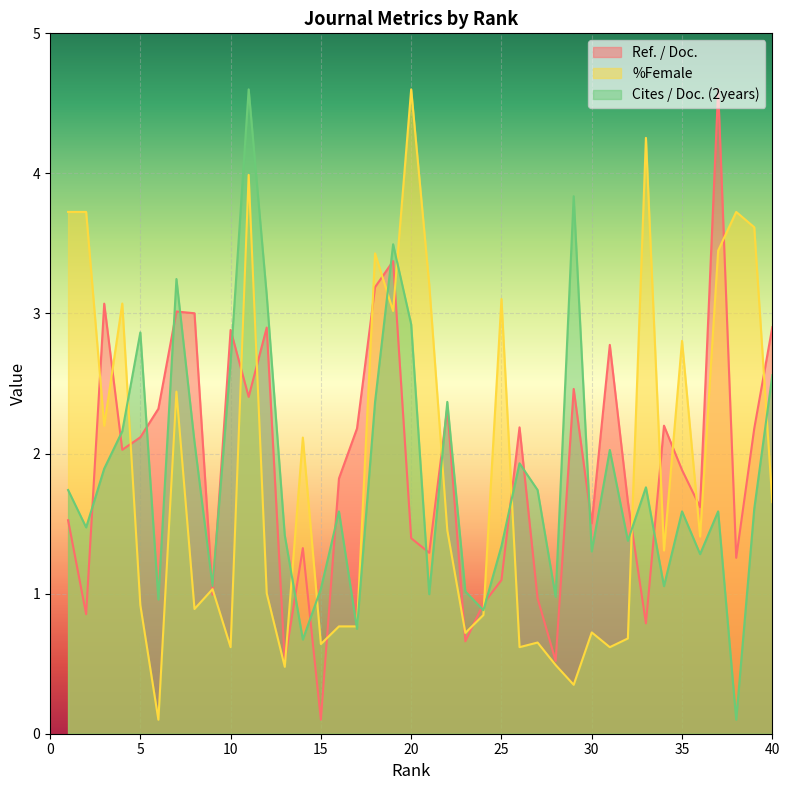

Rank the series by their maximum value, from lowest to highest.

Cites / Doc. (2years), %Female, Ref. / Doc.